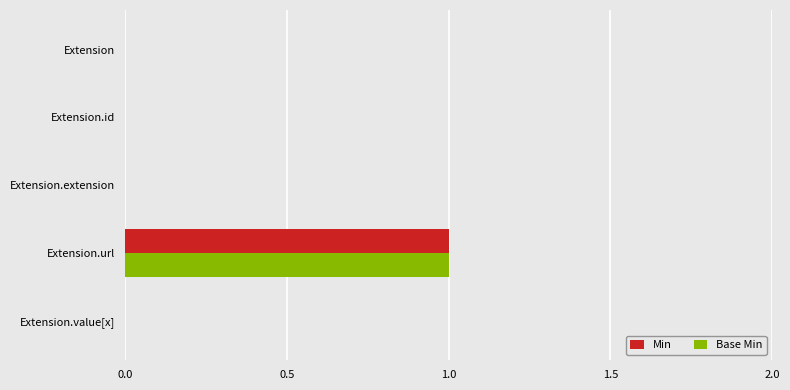

The Base Min series shows 1 at Extension.value[x]. True or false?

False